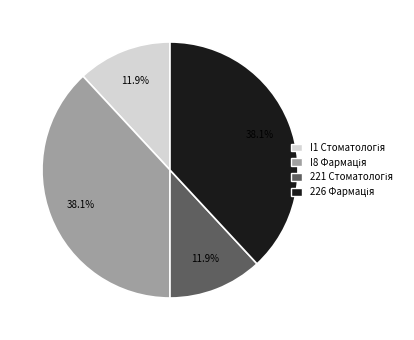

Is there a majority slice in this chart?

No